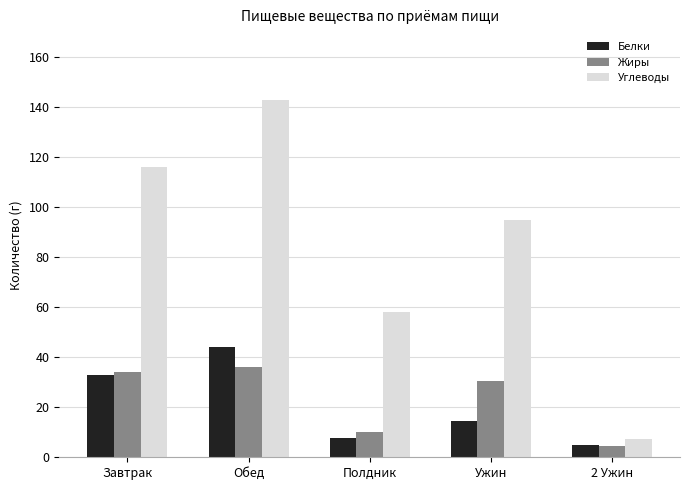

What value does the Жиры series have at Обед?

36.1